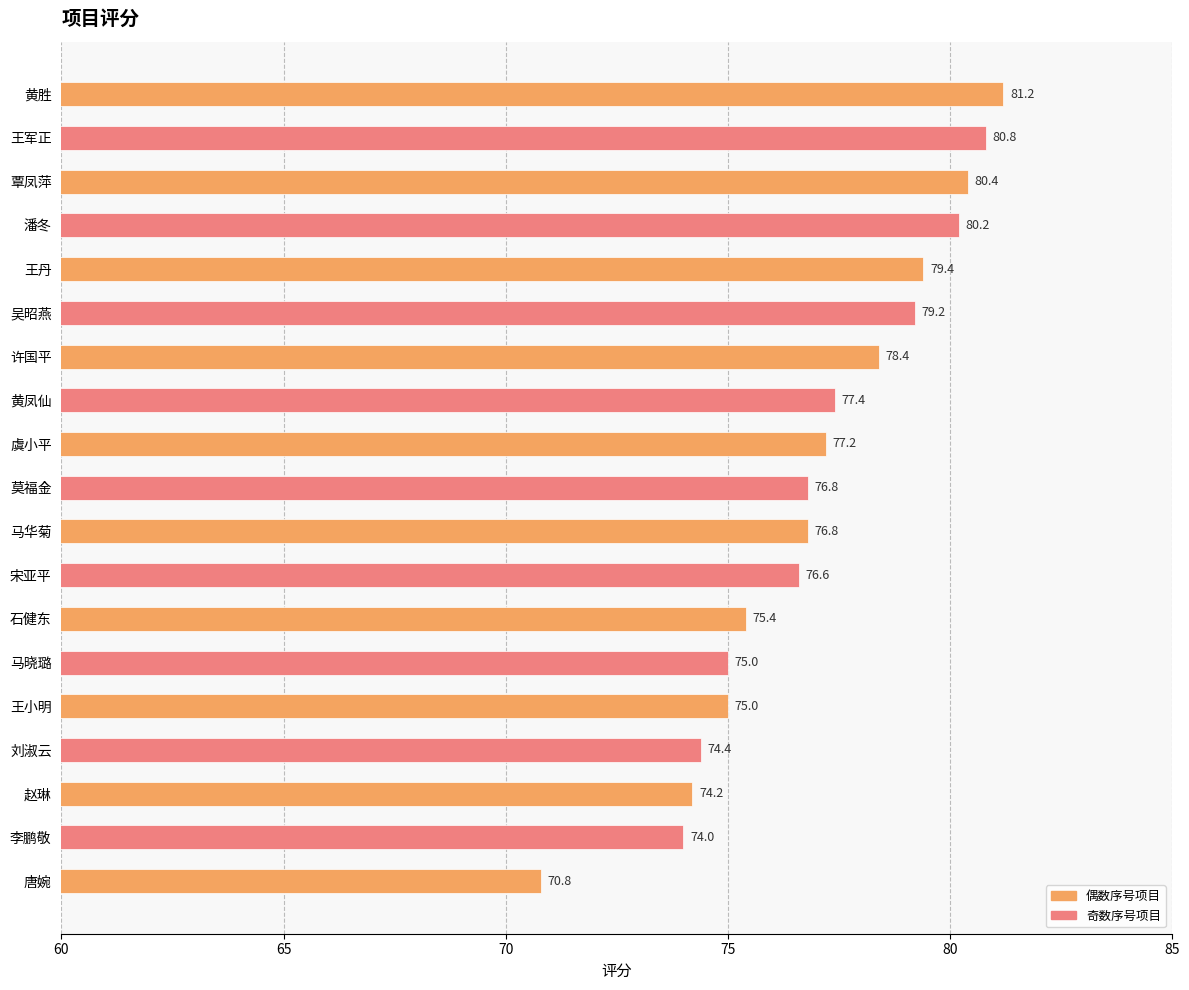

What is the difference between the maximum and minimum values?

10.4